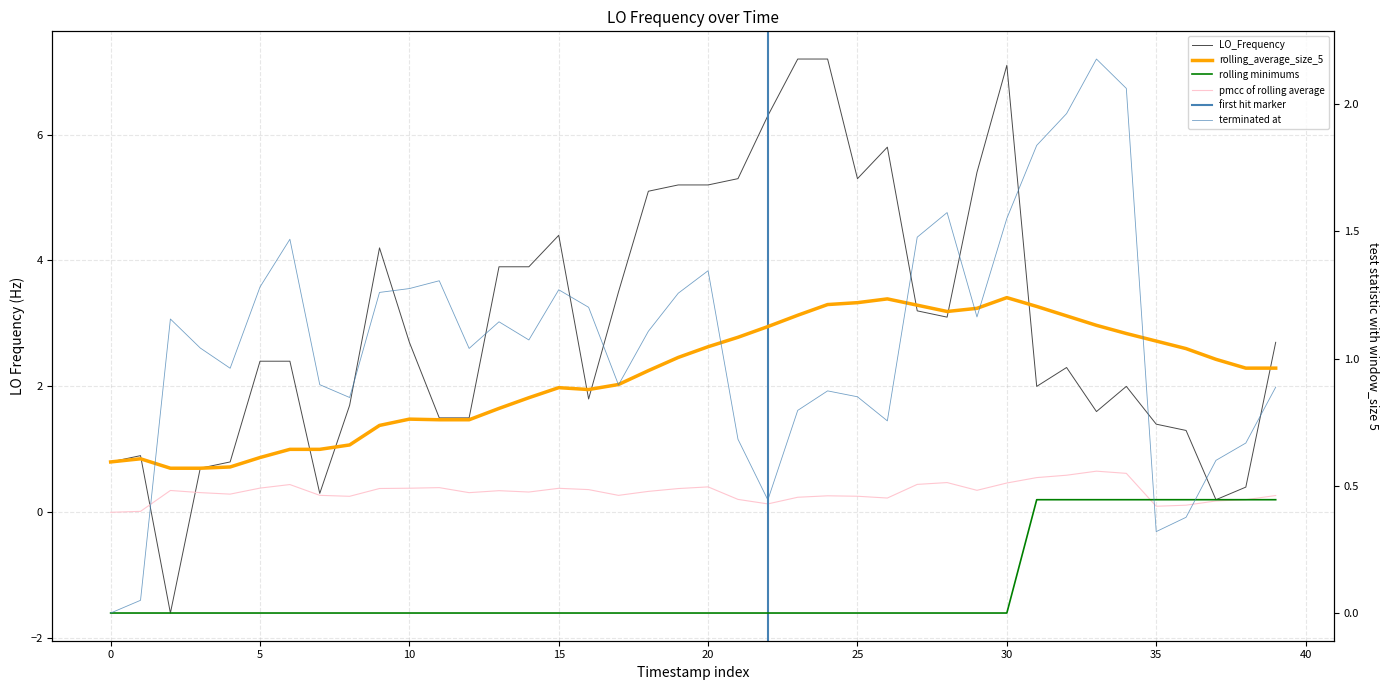

What is the difference between the maximum and minimum values in the LO_Frequency series?

8.8